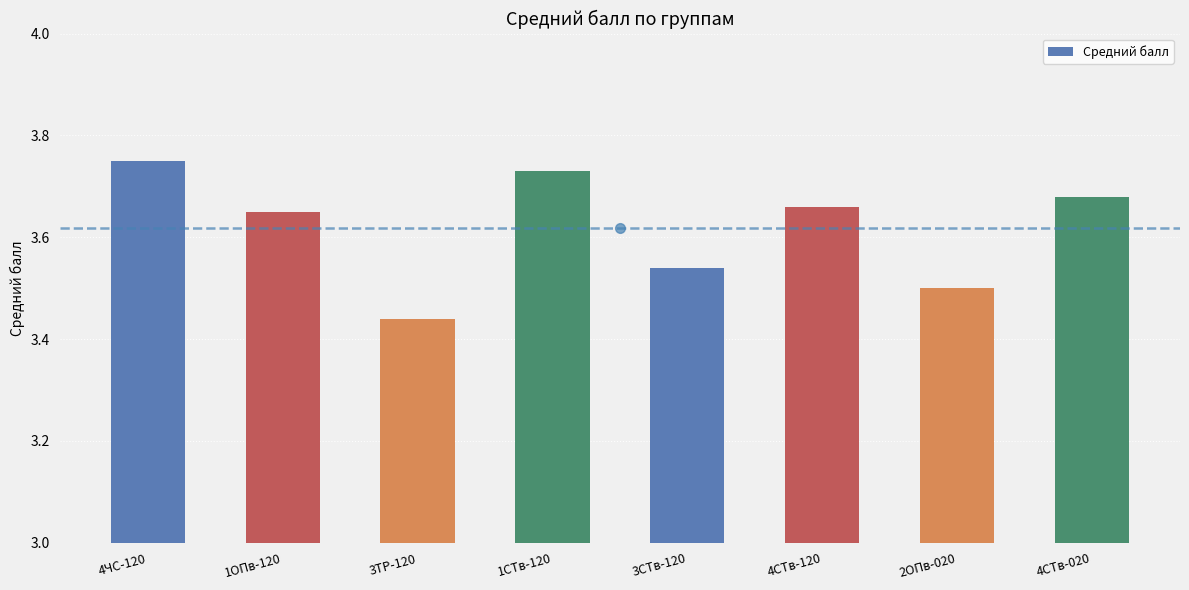

At which label is the value closest to 3?

3ТР-120